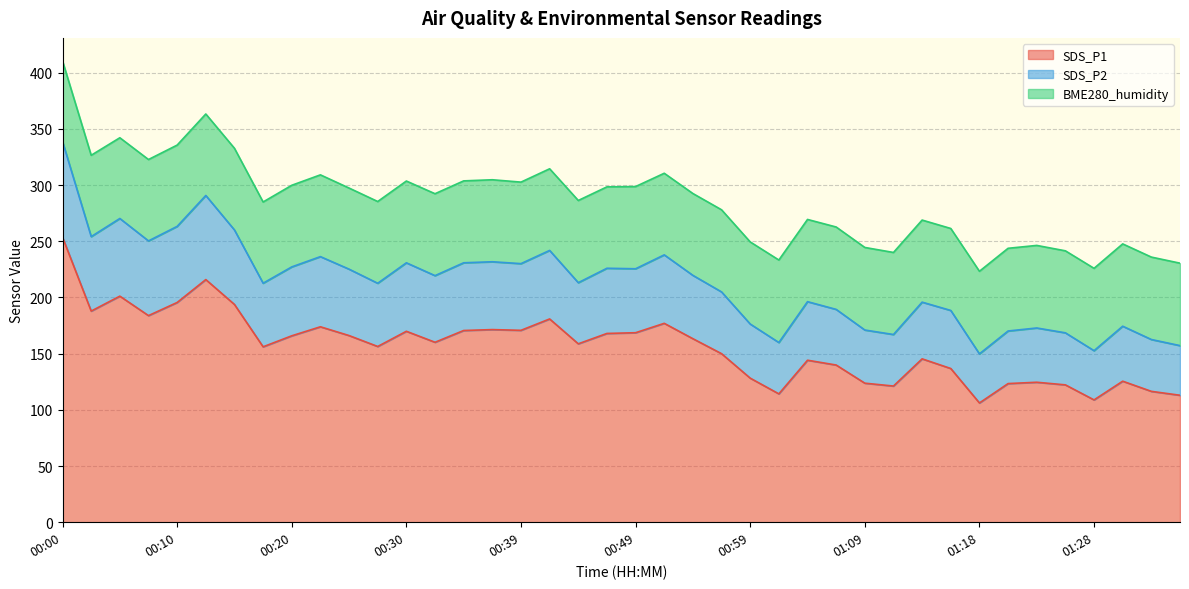

List the labels in order of SDS_P2 value, largest first.

00:00, 00:13, 00:05, 00:10, 00:15, 00:03, 00:08, 00:42, 00:52, 00:22, 00:37, 00:35, 00:30, 00:39, 00:20, 00:47, 00:49, 00:25, 00:54, 00:32, 00:44, 00:17, 00:27, 00:56, 01:04, 01:13, 01:06, 01:16, 00:59, 01:30, 01:23, 01:09, 01:21, 01:26, 01:11, 01:33, 01:01, 01:35, 01:28, 01:18